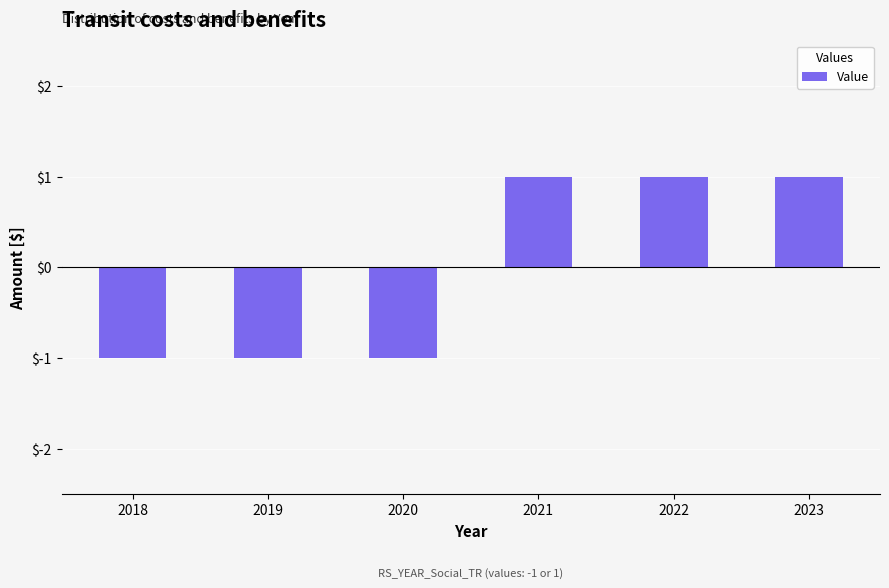

How many negative values are there?

3